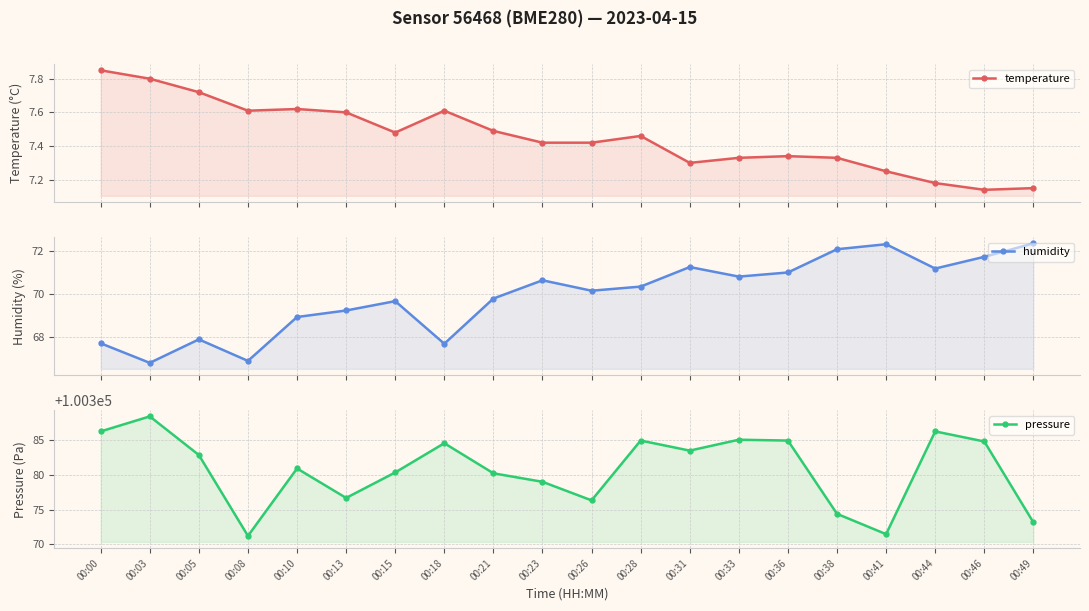

What is the spread (max minus min) of values at 00:13?

100369.1